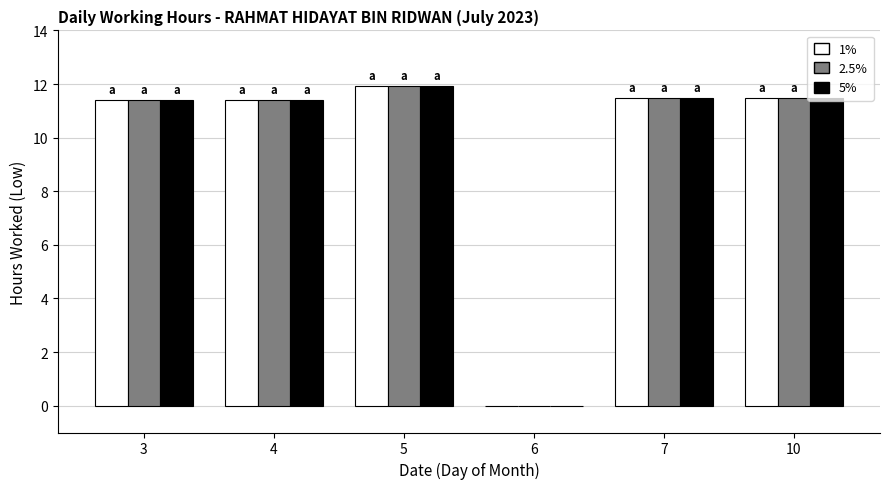

True or false: 1% has a value of 11.4 at 4.

True